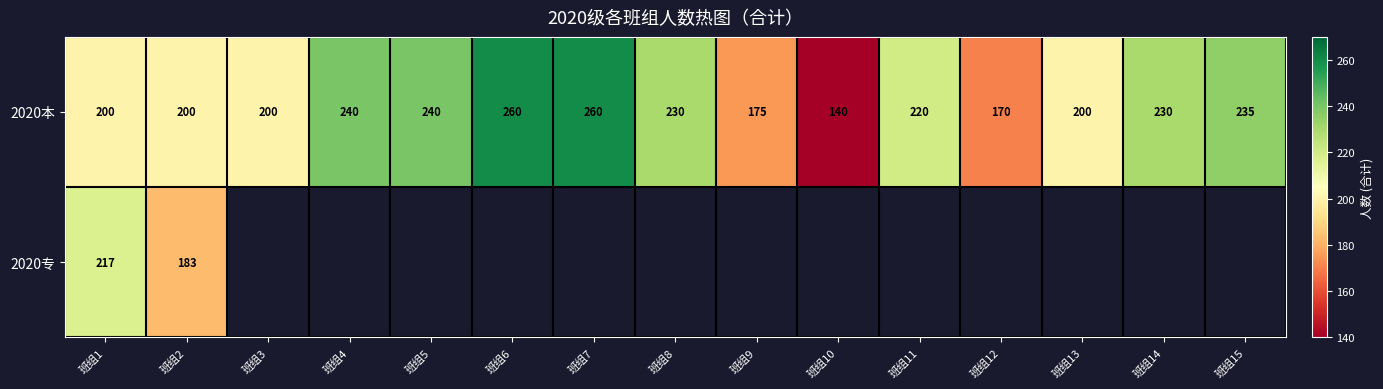

What is the highest value of the 2020本 series?

260